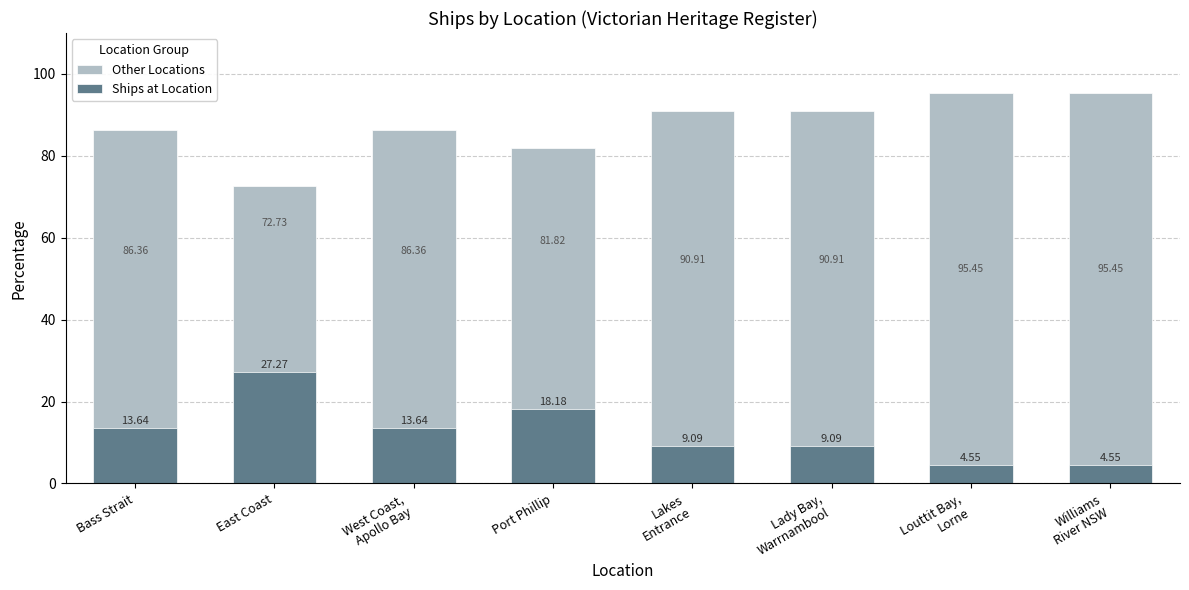

What is the minimum value shown in the chart?

4.5